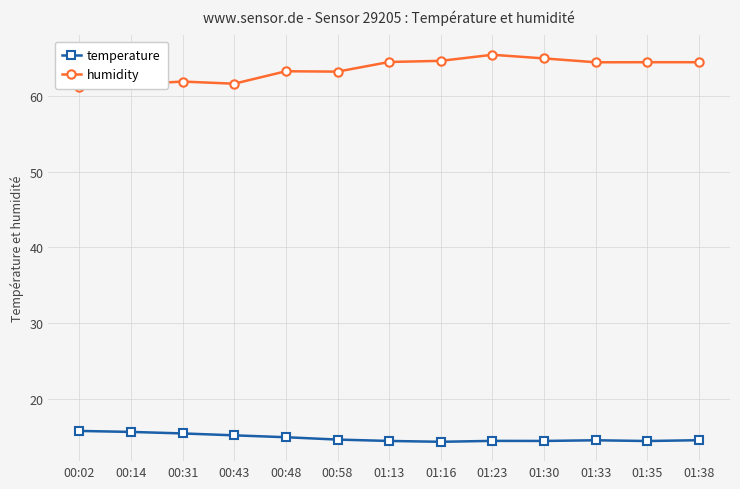

Is it true that humidity equals 26.5 at 01:13?

False